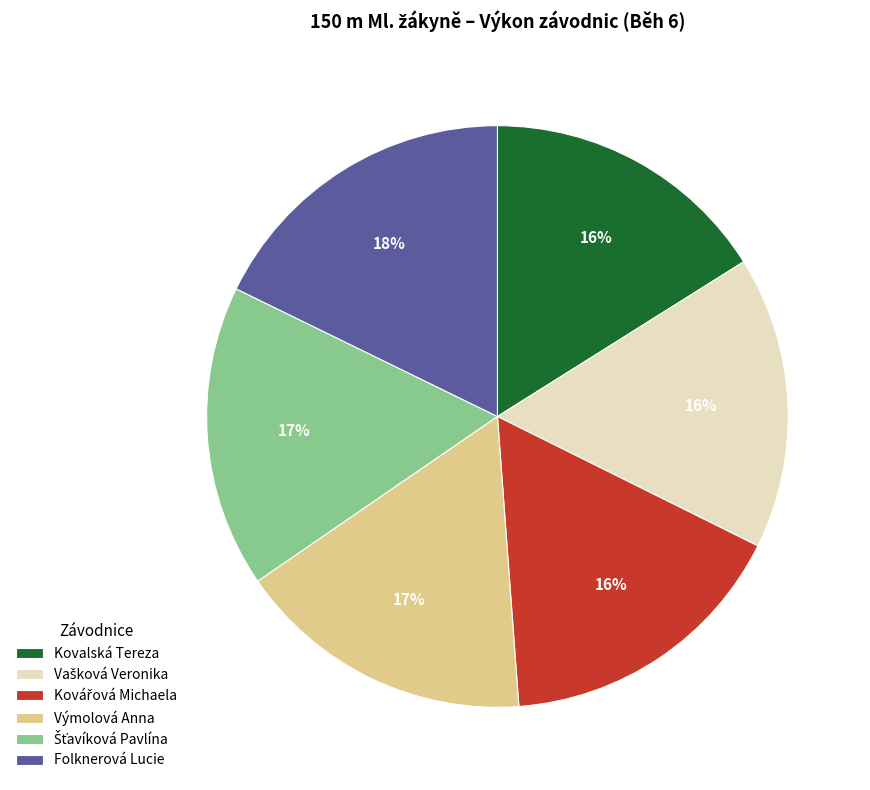

Which category has the biggest portion of the pie?

Folknerová Lucie